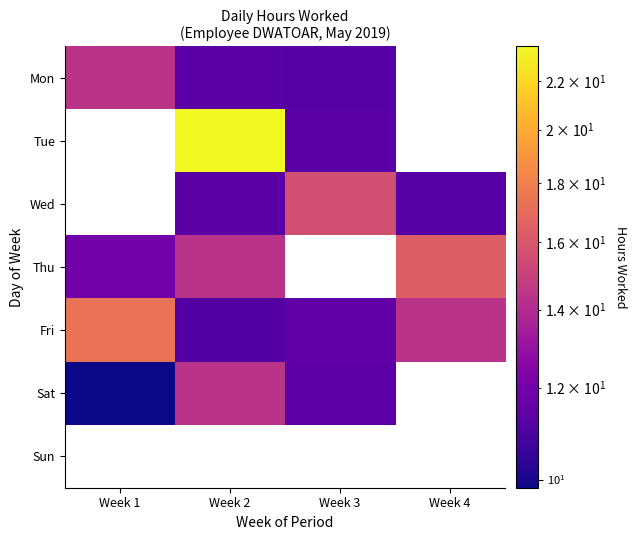

Count the number of categories in the chart.

4